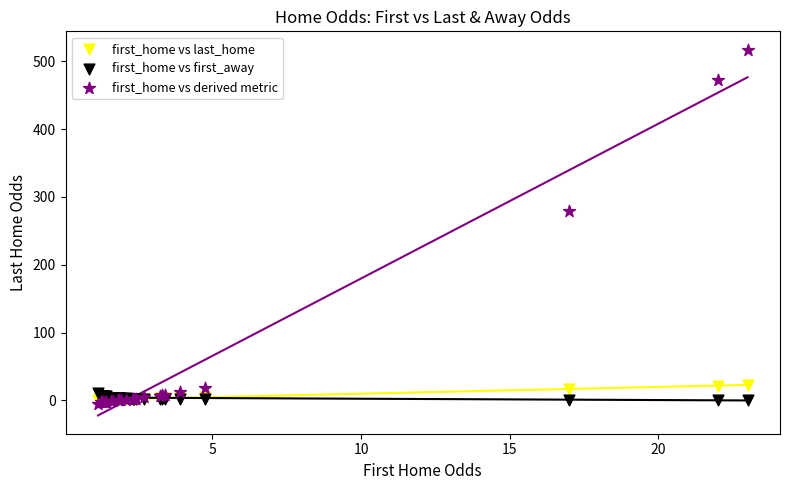

Which series reaches the maximum Y coordinate?

first_home vs derived metric